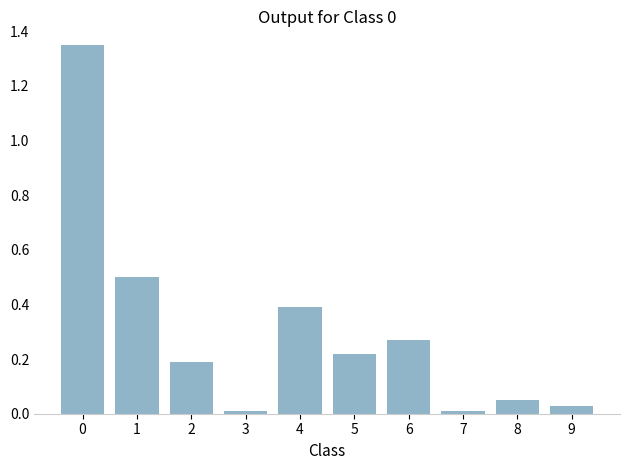

The value at 4 is 0.4. True or false?

True